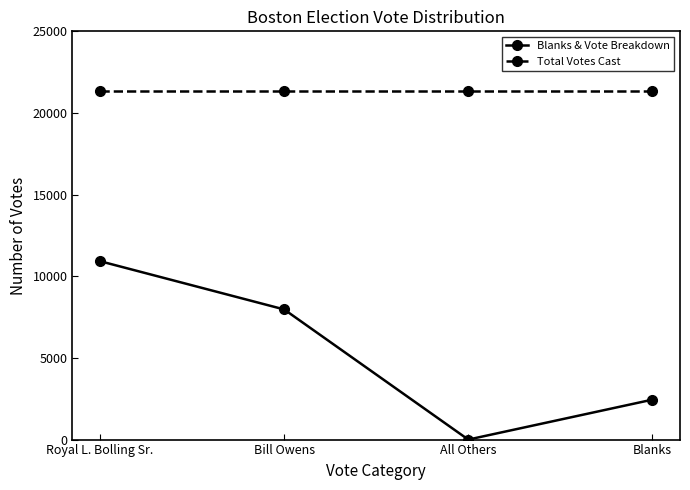

What is the difference between the highest and lowest values at Royal L. Bolling Sr.?

10415